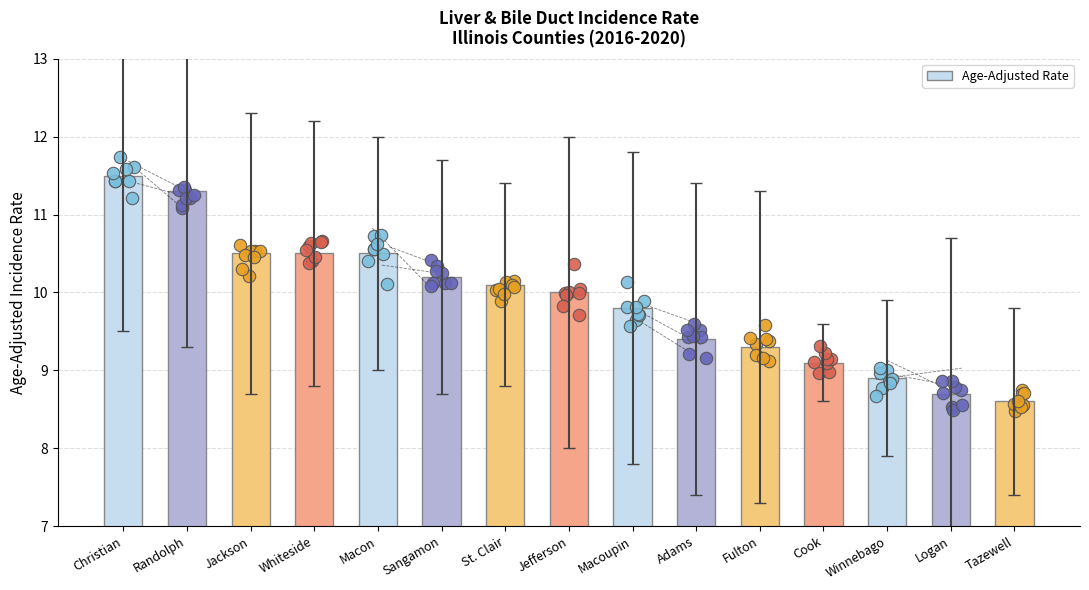

Which has a higher value, Whiteside or Logan?

Whiteside